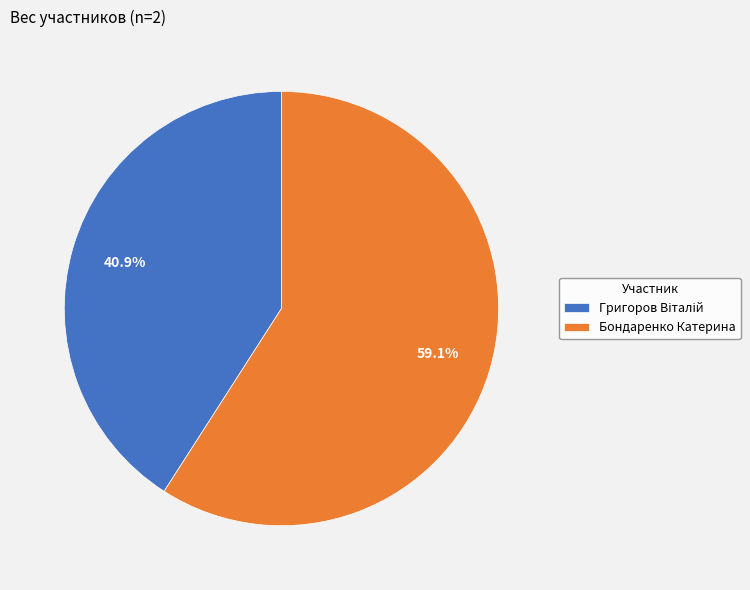

What is the majority slice?

Бондаренко Катерина